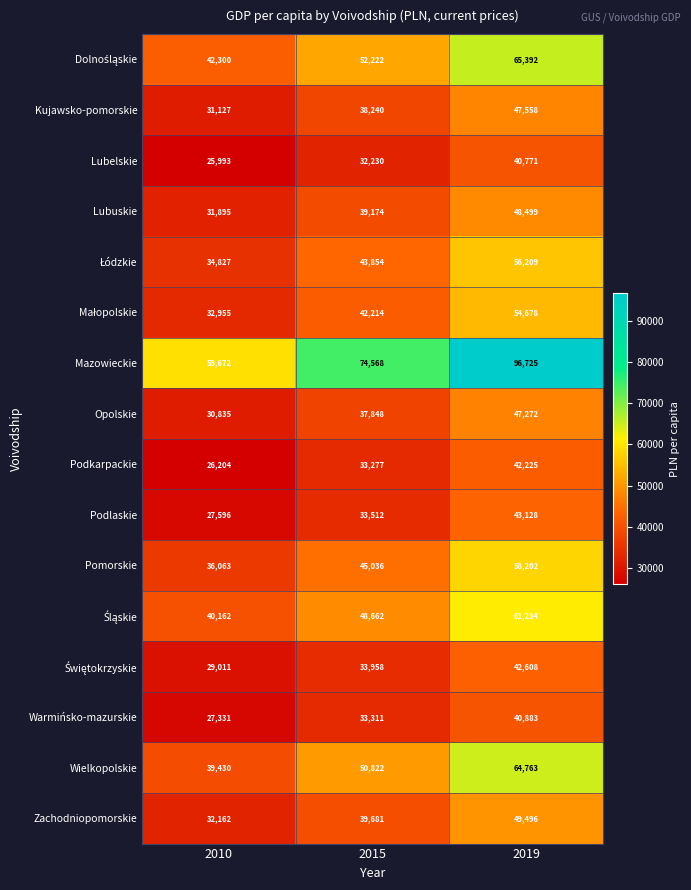

Between 2015 and 2019, which series saw the biggest shift?

Mazowieckie